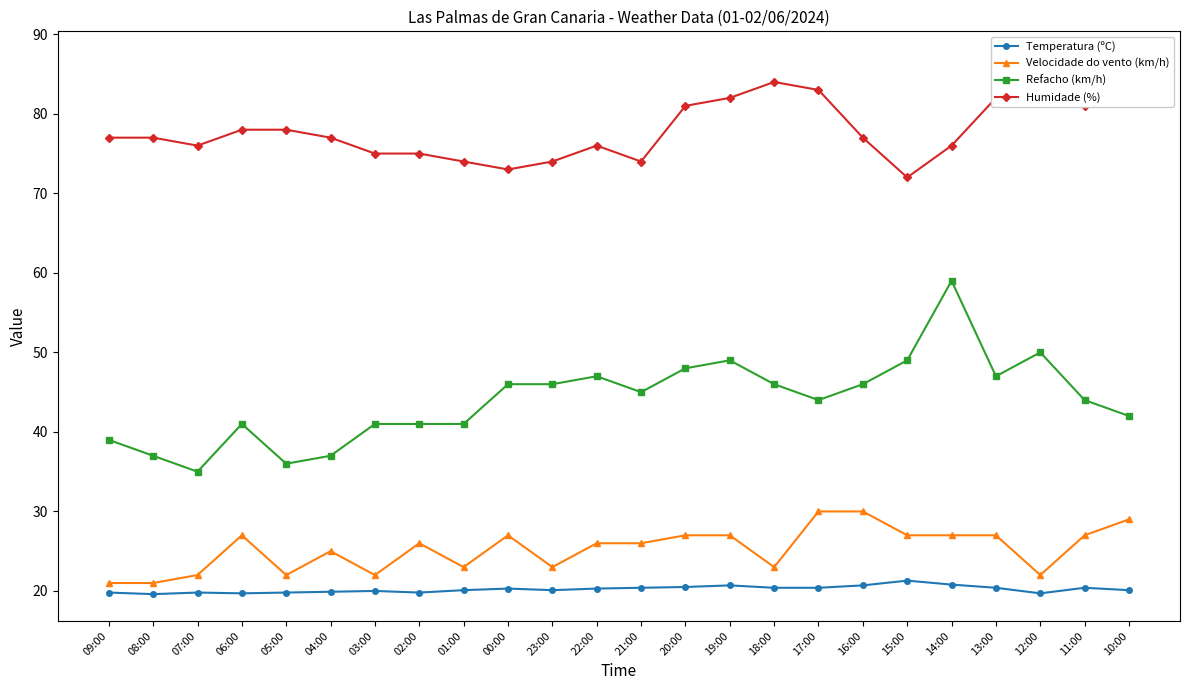

True or false: Refacho (km/h) has a value of 11.6 at 09:00.

False